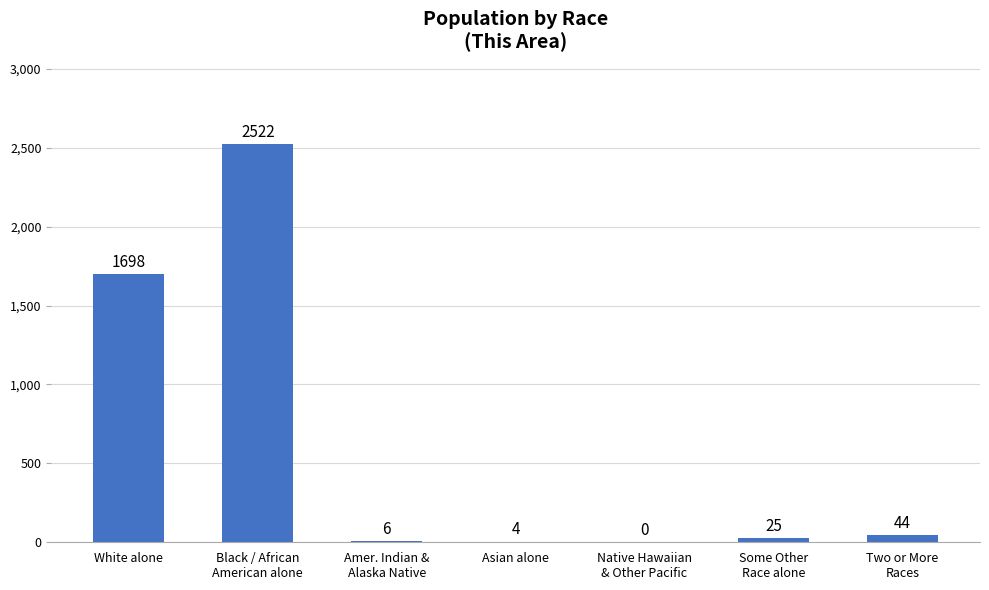

At which label does the data first exceed 25?

White alone